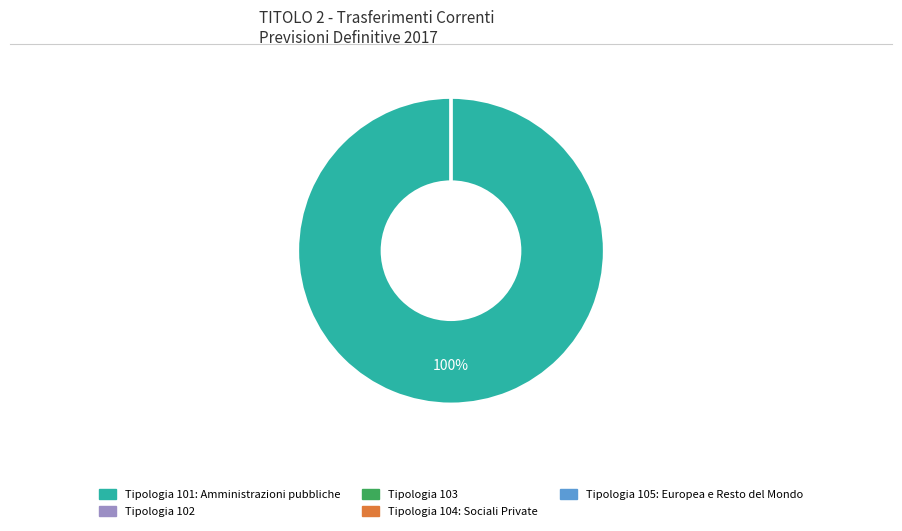

Which slice is the largest?

Tipologia 101: Trasferimenti correnti da Amministrazioni pubbliche